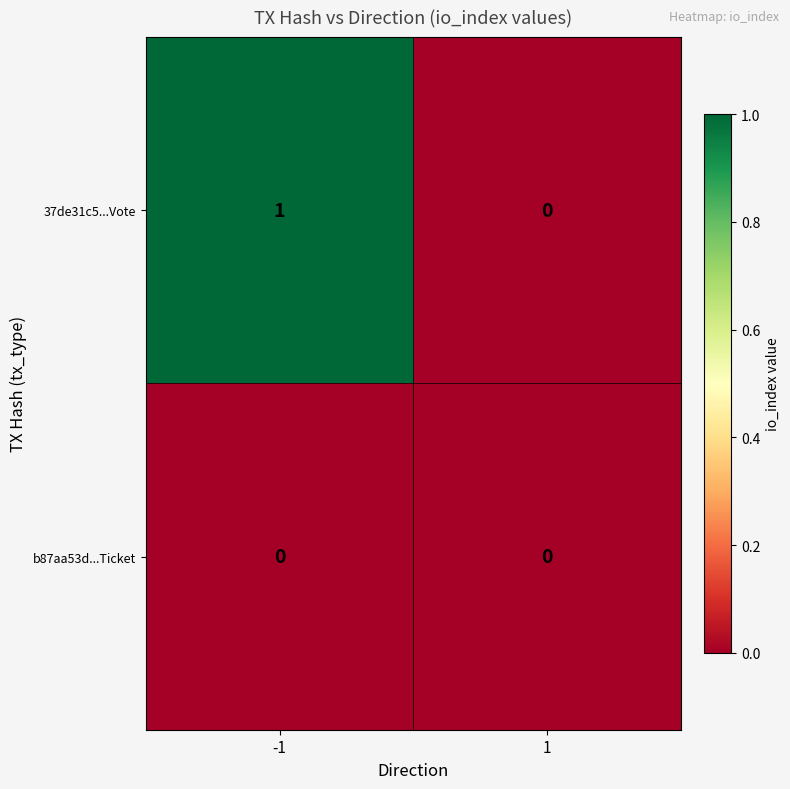

List the series in order of their overall mean, highest first.

37de31c5...Vote, b87aa53d...Ticket